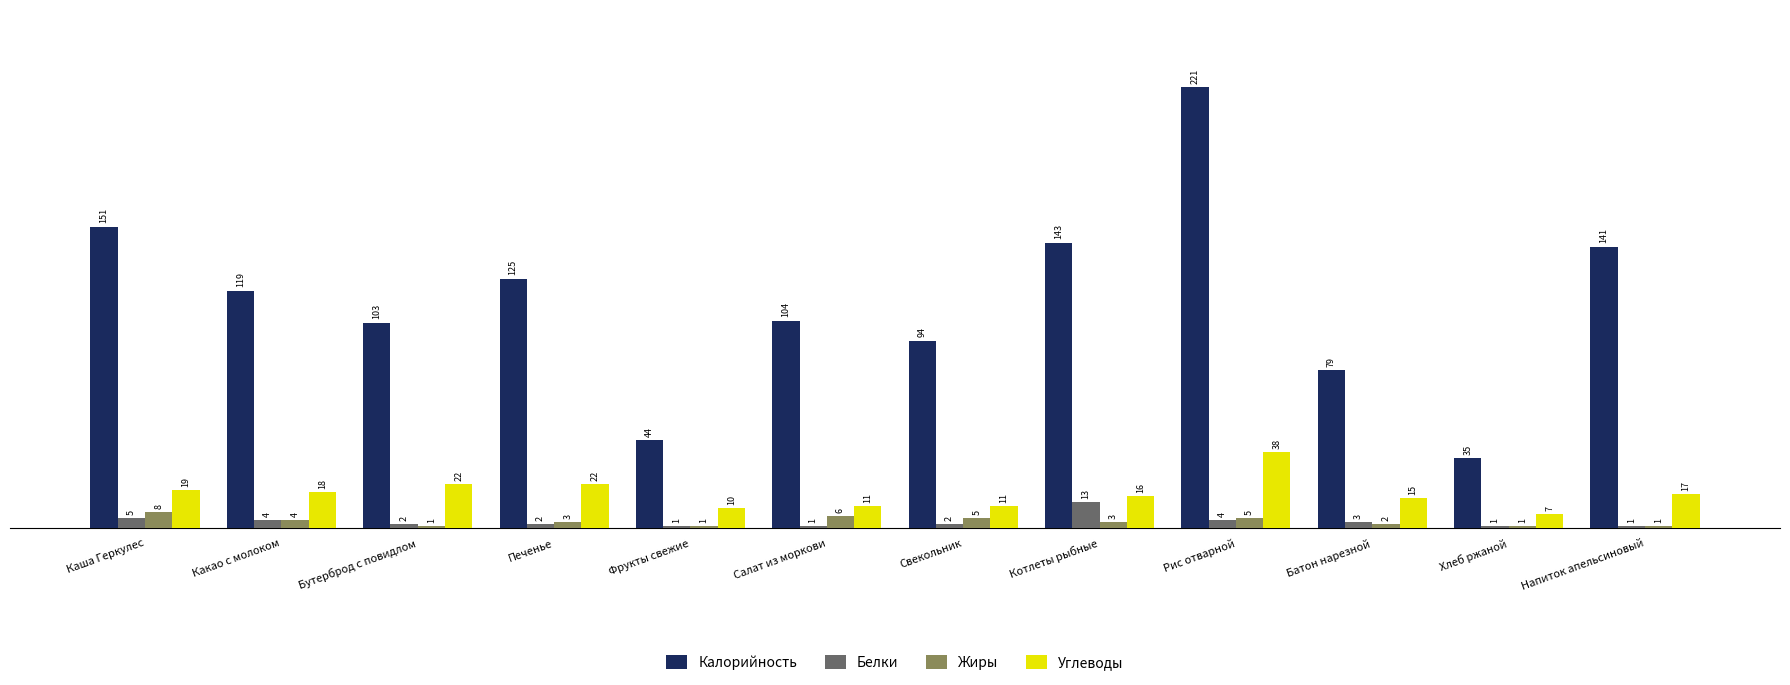

Reading left to right, what are all the values shown in this chart?

Калорийность: Каша Геркулес=151	Какао с молоком=119	Бутерброд с повидлом=103	Печенье=125	Фрукты свежие=44	Салат из моркови=104	Свекольник=94	Котлеты рыбные=143	Рис отварной=221	Батон нарезной=79	Хлеб ржаной=35	Напиток апельсиновый=141
Белки: Каша Геркулес=5	Какао с молоком=4	Бутерброд с повидлом=2	Печенье=2	Фрукты свежие=1	Салат из моркови=1	Свекольник=2	Котлеты рыбные=13	Рис отварной=4	Батон нарезной=3	Хлеб ржаной=1	Напиток апельсиновый=1
Жиры: Каша Геркулес=8	Какао с молоком=4	Бутерброд с повидлом=1	Печенье=3	Фрукты свежие=1	Салат из моркови=6	Свекольник=5	Котлеты рыбные=3	Рис отварной=5	Батон нарезной=2	Хлеб ржаной=1	Напиток апельсиновый=1
Углеводы: Каша Геркулес=19	Какао с молоком=18	Бутерброд с повидлом=22	Печенье=22	Фрукты свежие=10	Салат из моркови=11	Свекольник=11	Котлеты рыбные=16	Рис отварной=38	Батон нарезной=15	Хлеб ржаной=7	Напиток апельсиновый=17